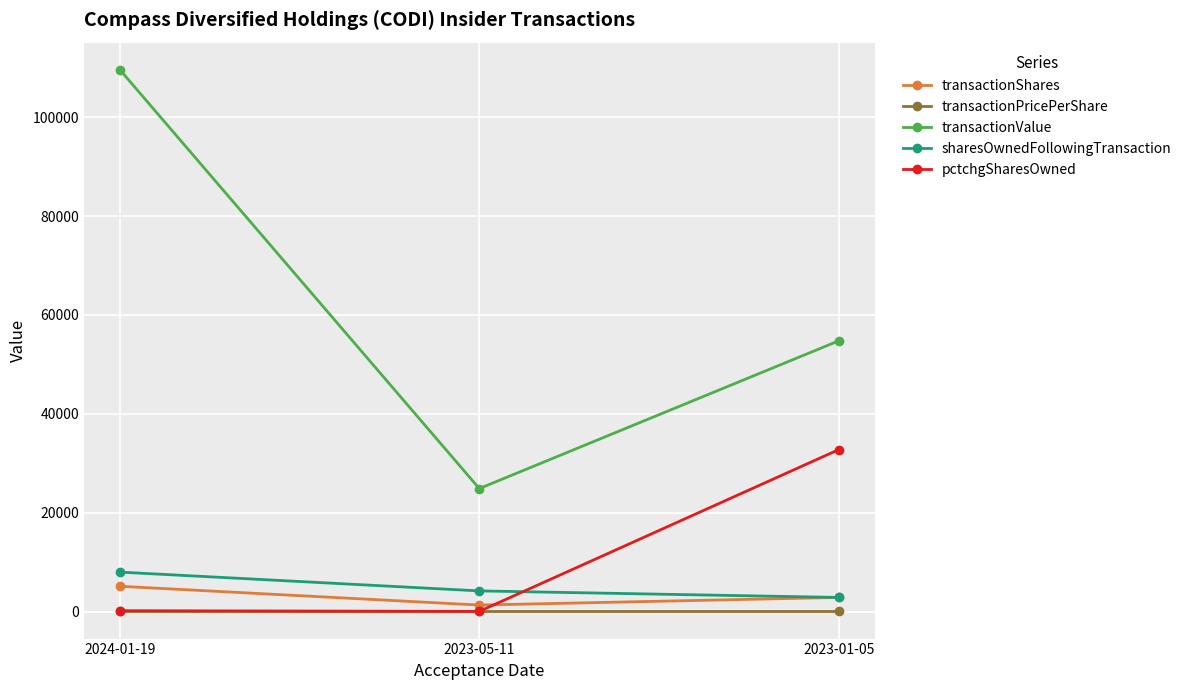

What is the label of the 2nd point from the left?

2023-05-11